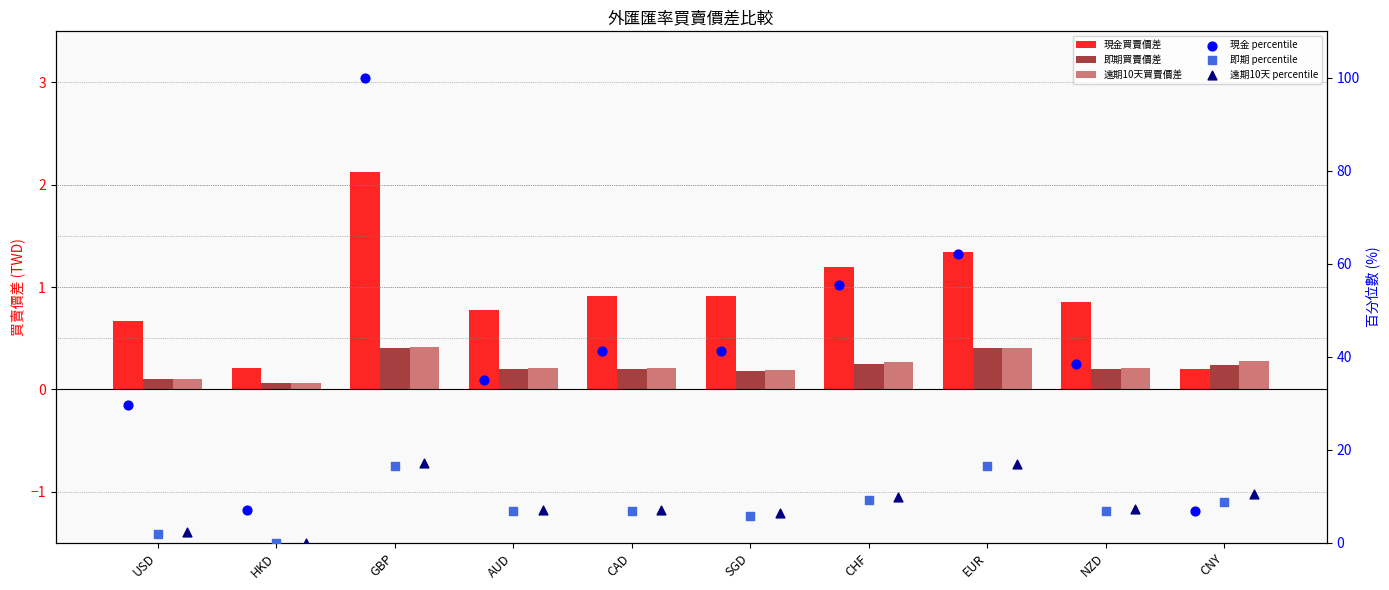

Which series has the widest spread of Y values?

現金 percentile